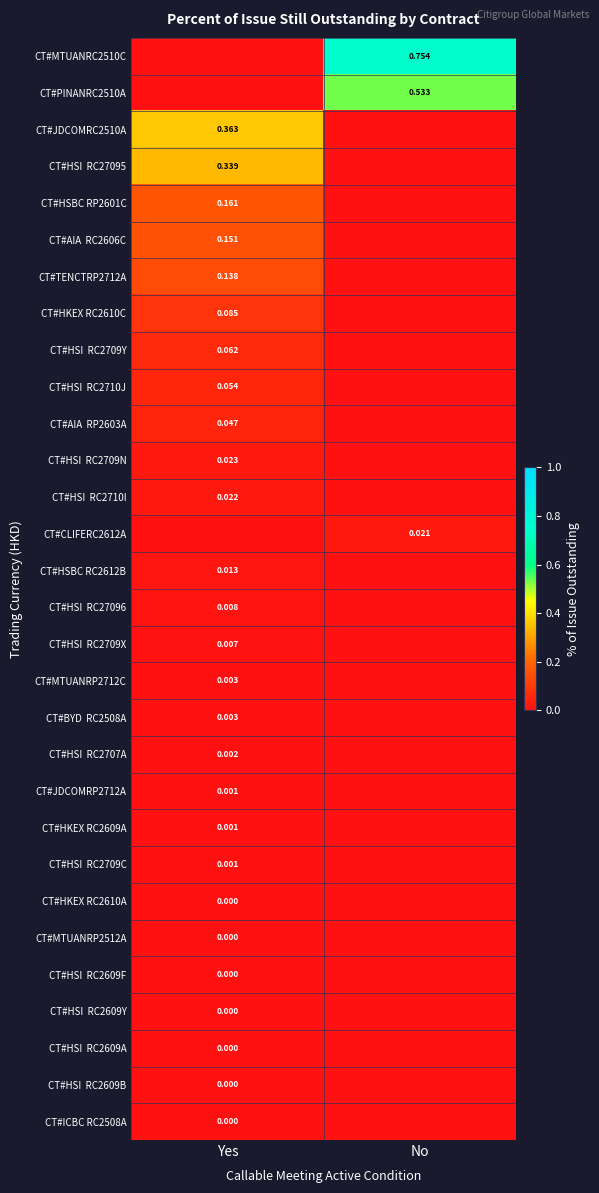

What is the difference between the maximum and minimum values in the CT#HSI RC2710J series?

0.1